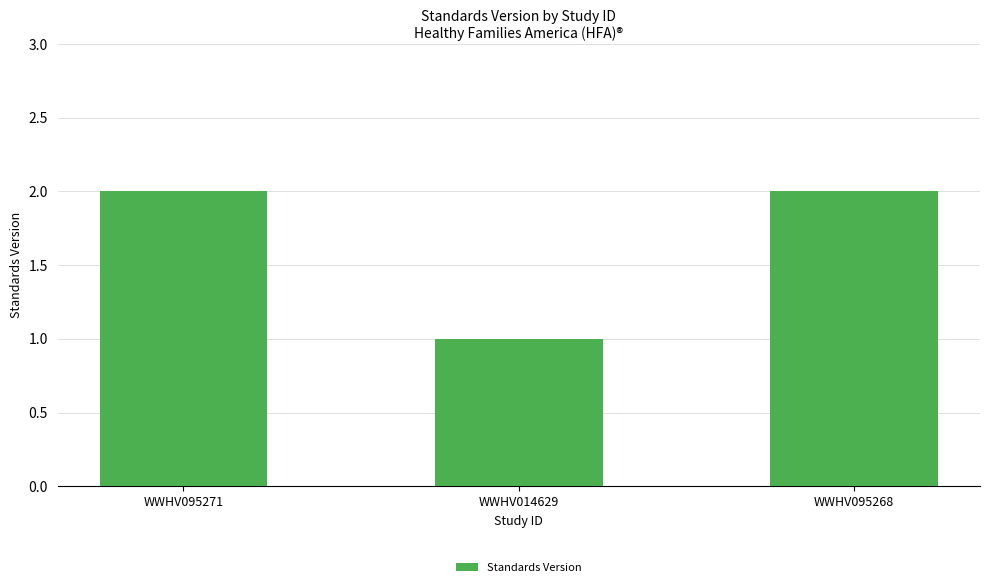

How many bars are there in total?

3